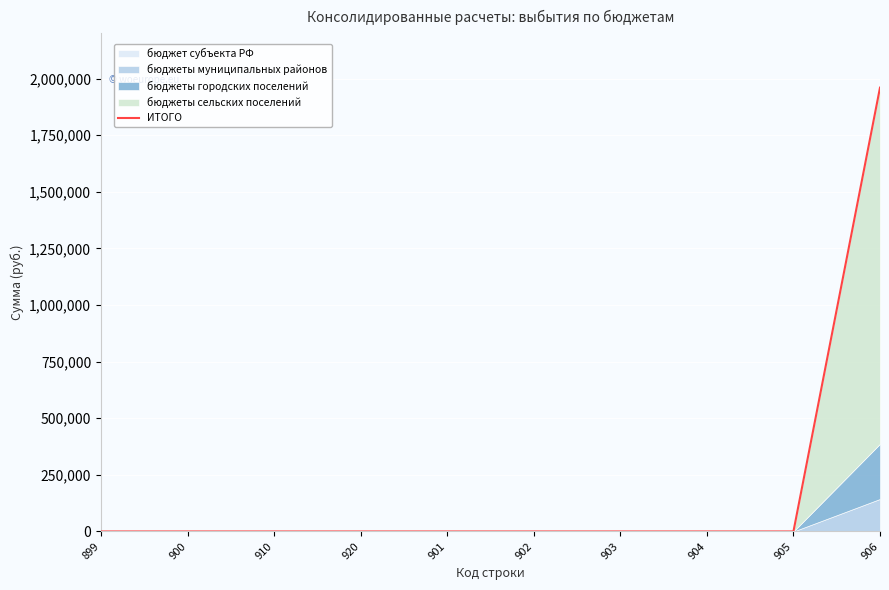

Does the chart display data point markers on the line(s)?

No